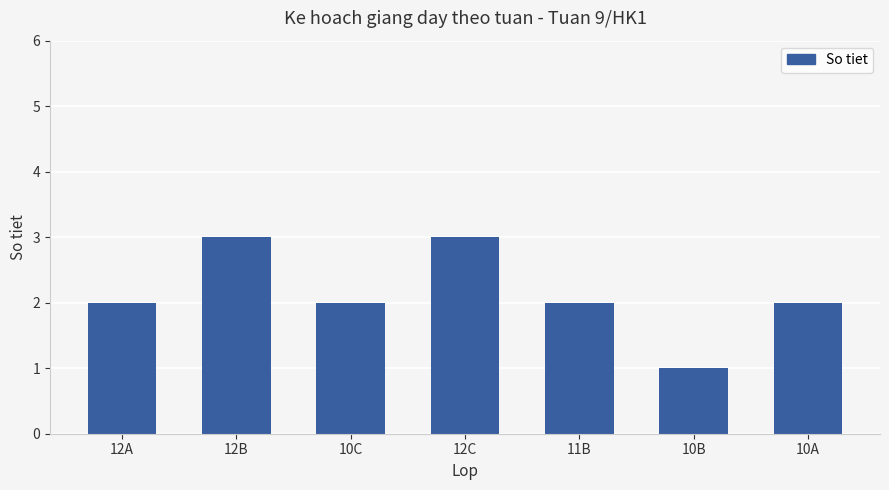

Count the number of data series in this chart.

1